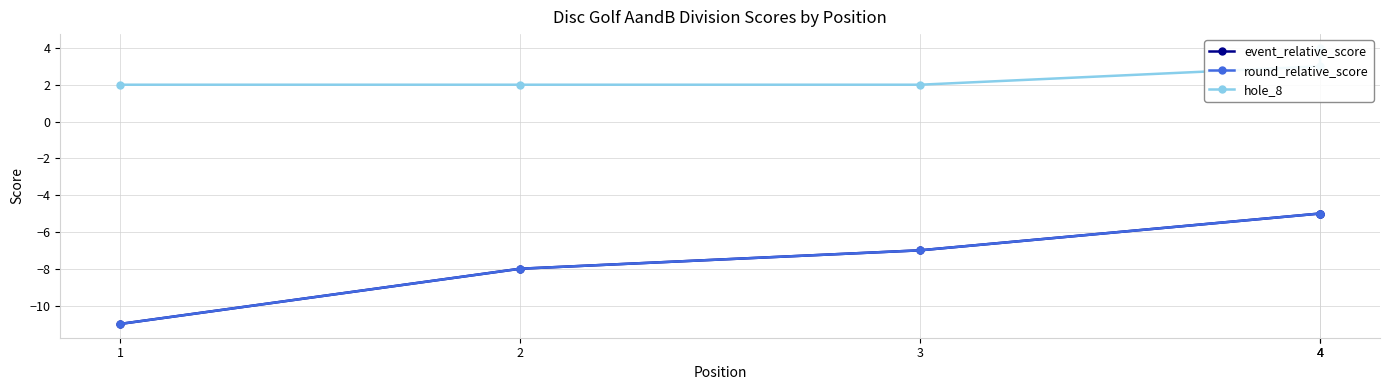

At 3, list the series in order from smallest to largest.

event_relative_score, round_relative_score, hole_8